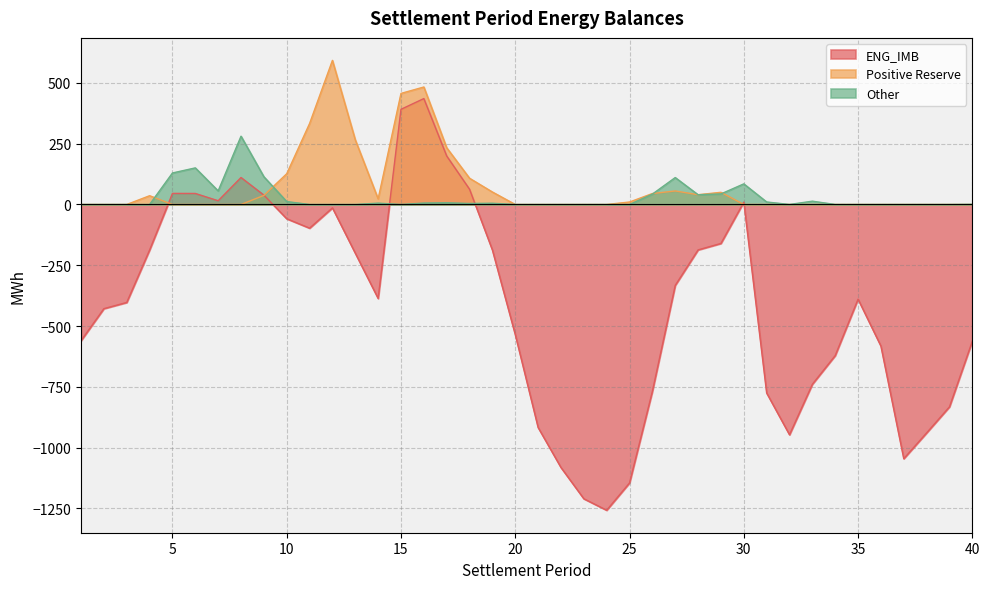

Count the number of categories in the chart.

40